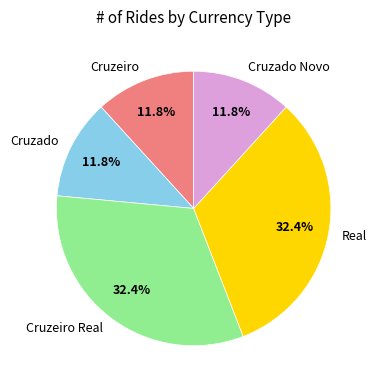

Is there a majority slice in this chart?

No